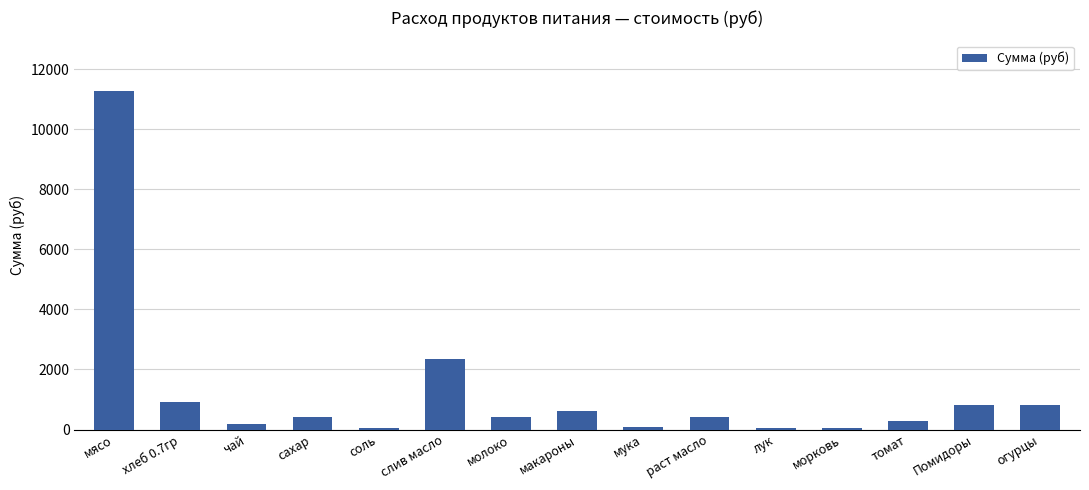

What is the sum of the values at молоко and томат?

714.7